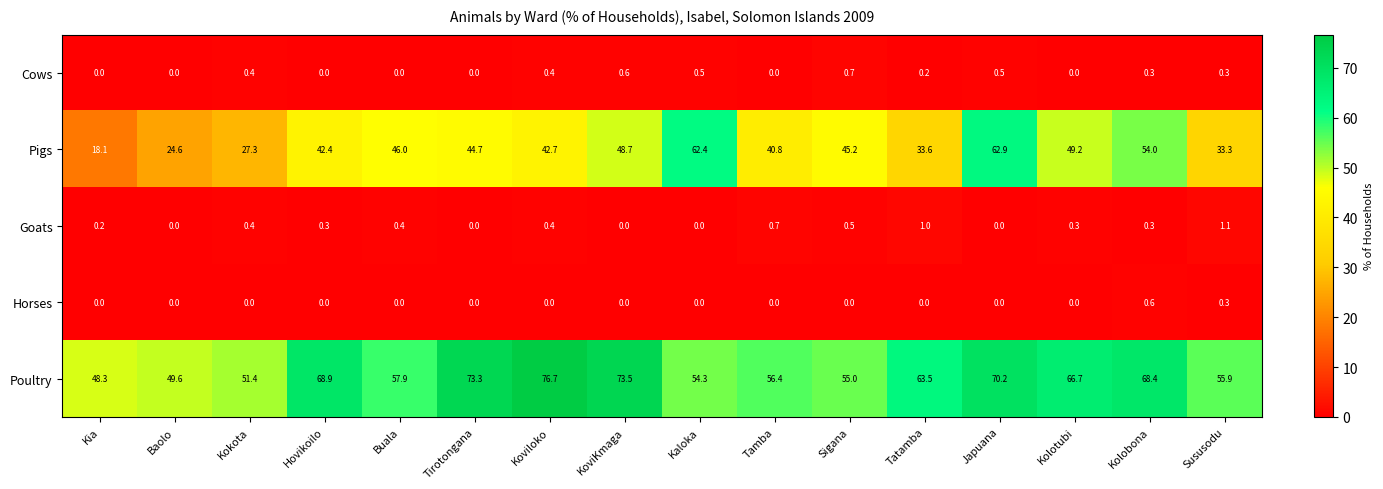

List the series in order of their peak value, lowest first.

Horses, Cows, Goats, Pigs, Poultry